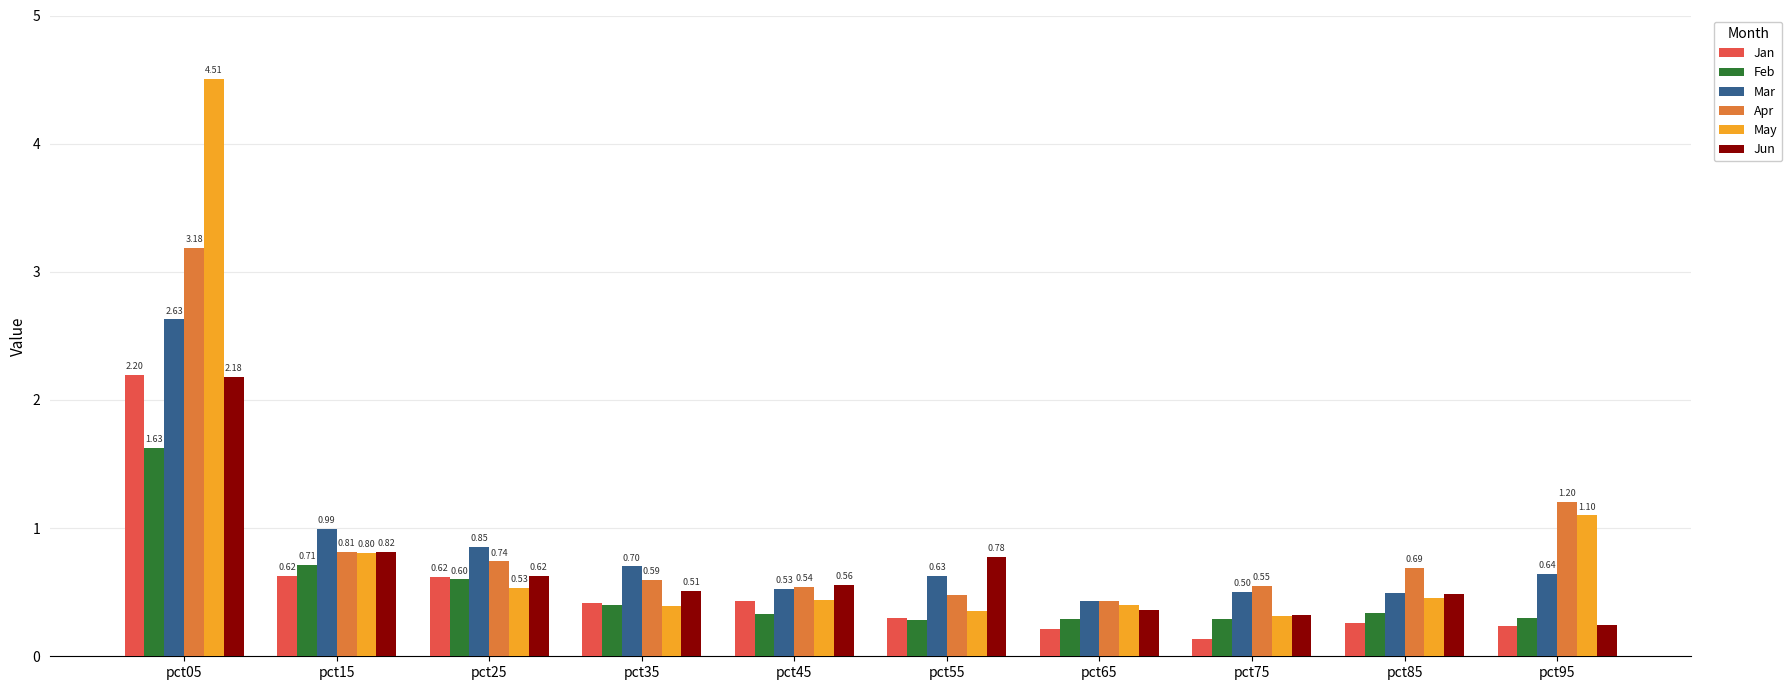

What is the sum of all Jun values?

6.9